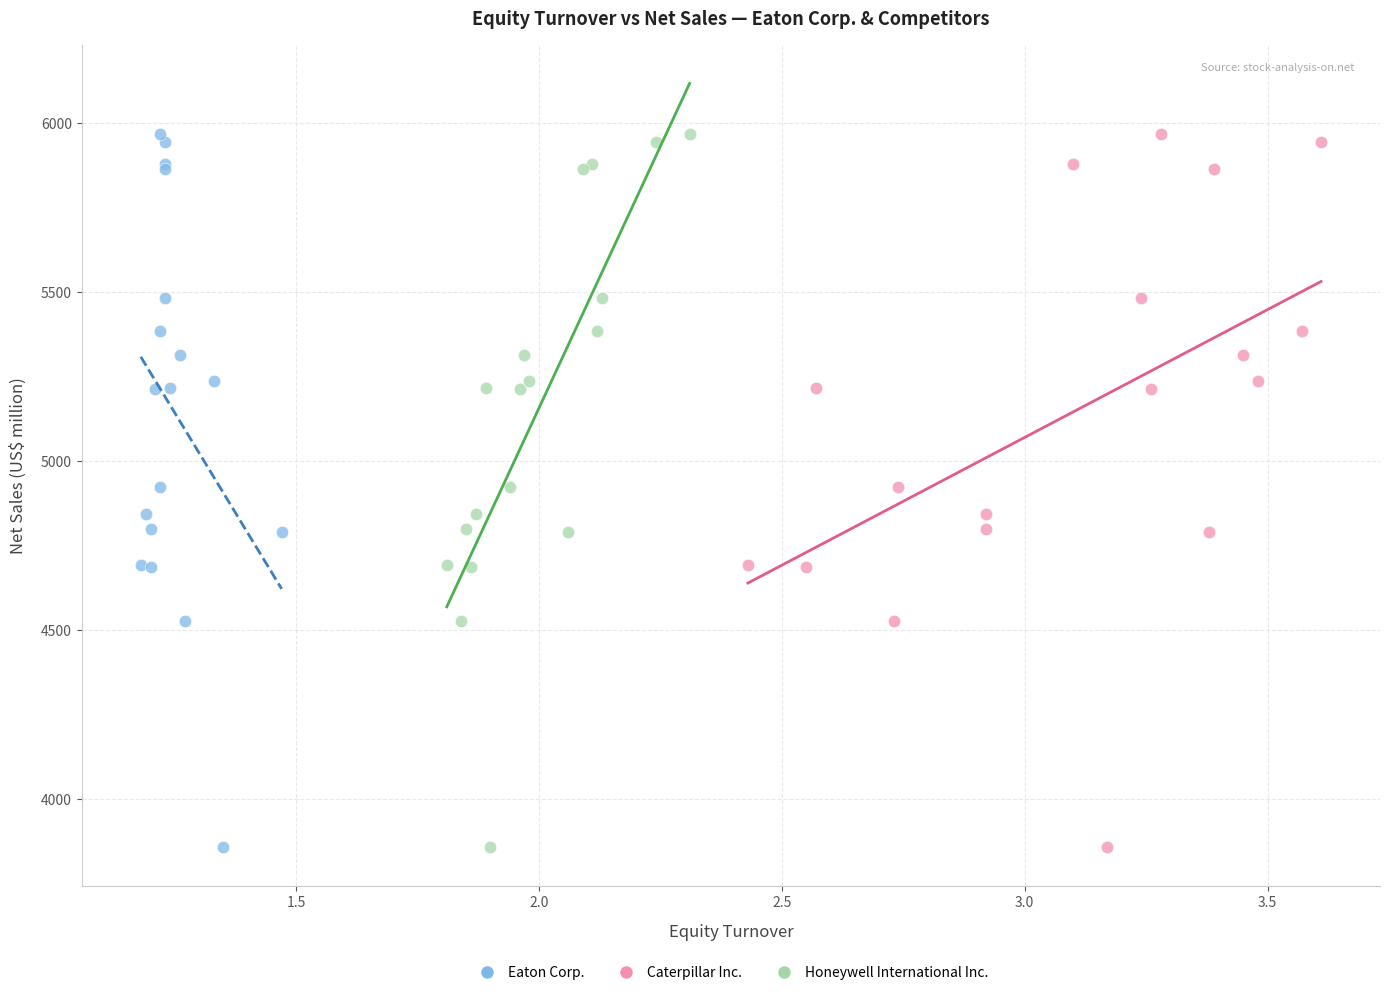

What are all the series names shown in the legend?

Eaton Corp., Caterpillar Inc., Honeywell International Inc.